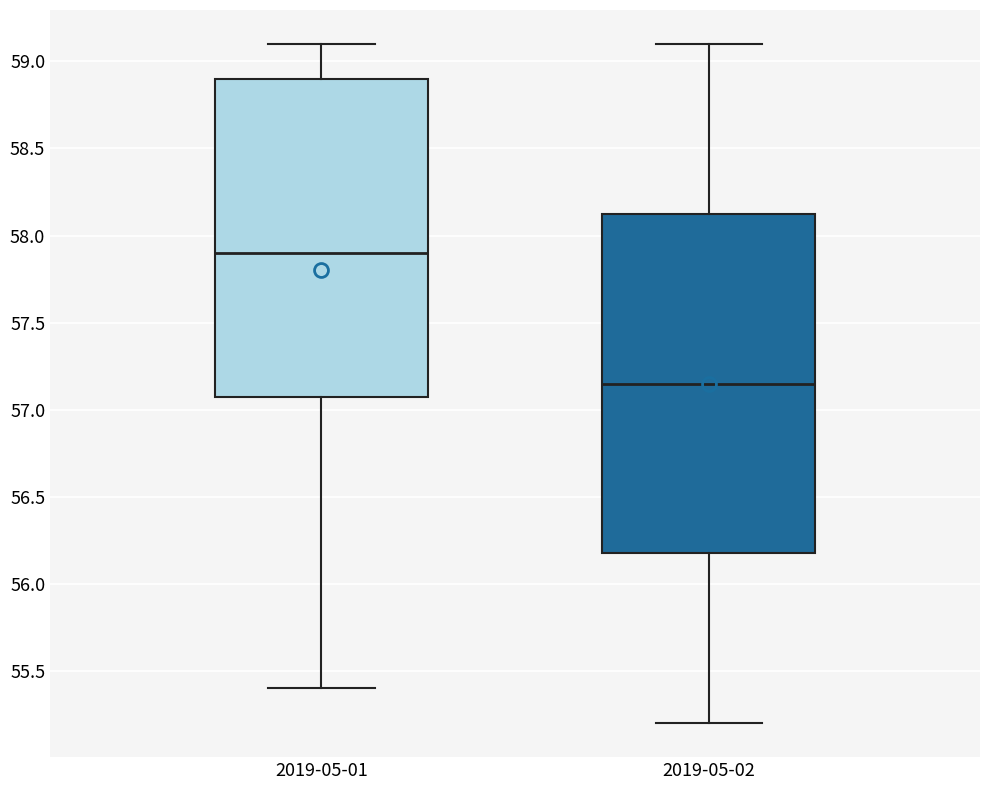

Where does the median line of the box for 2019-05-01 sit on the y-axis? The values are not printed on the chart, so give them approximately, as read against the axis.

57.90